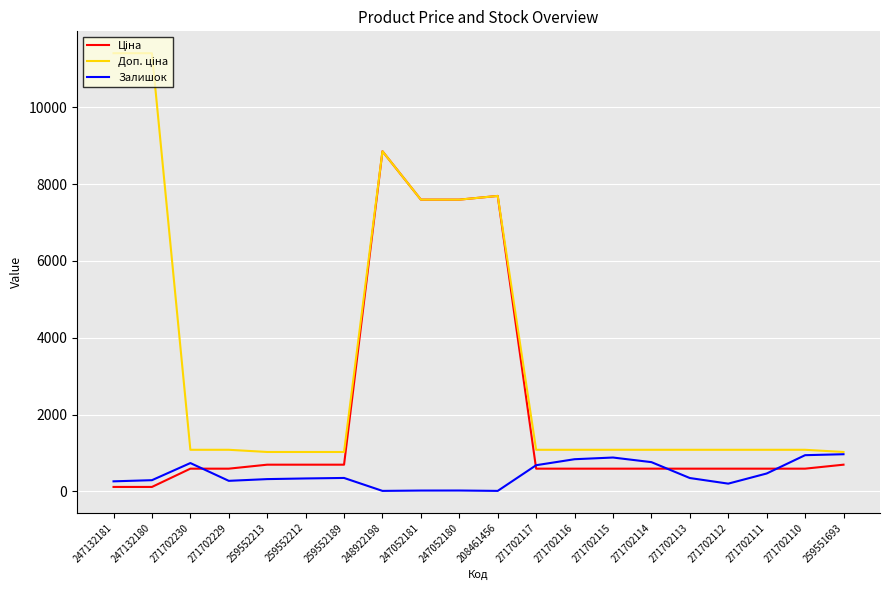

What is the spread (max minus min) of values at 271702110?

491.7